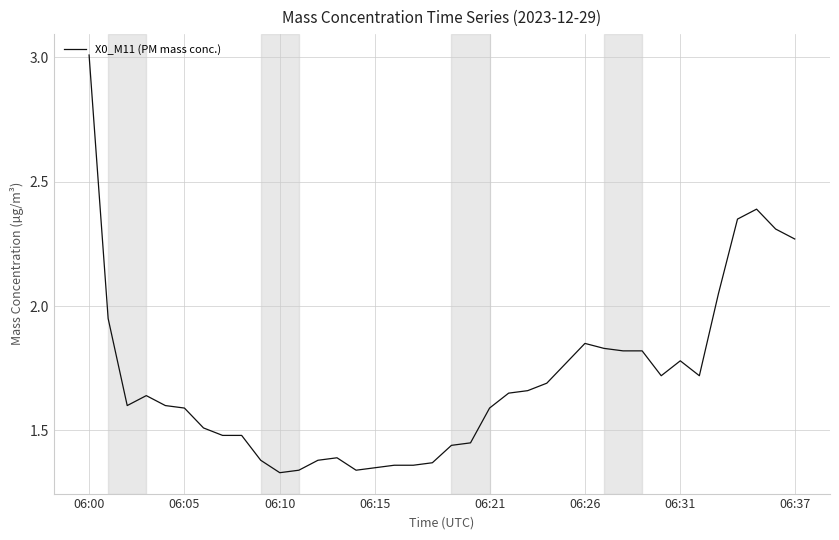

What is the greatest value displayed?

3.0